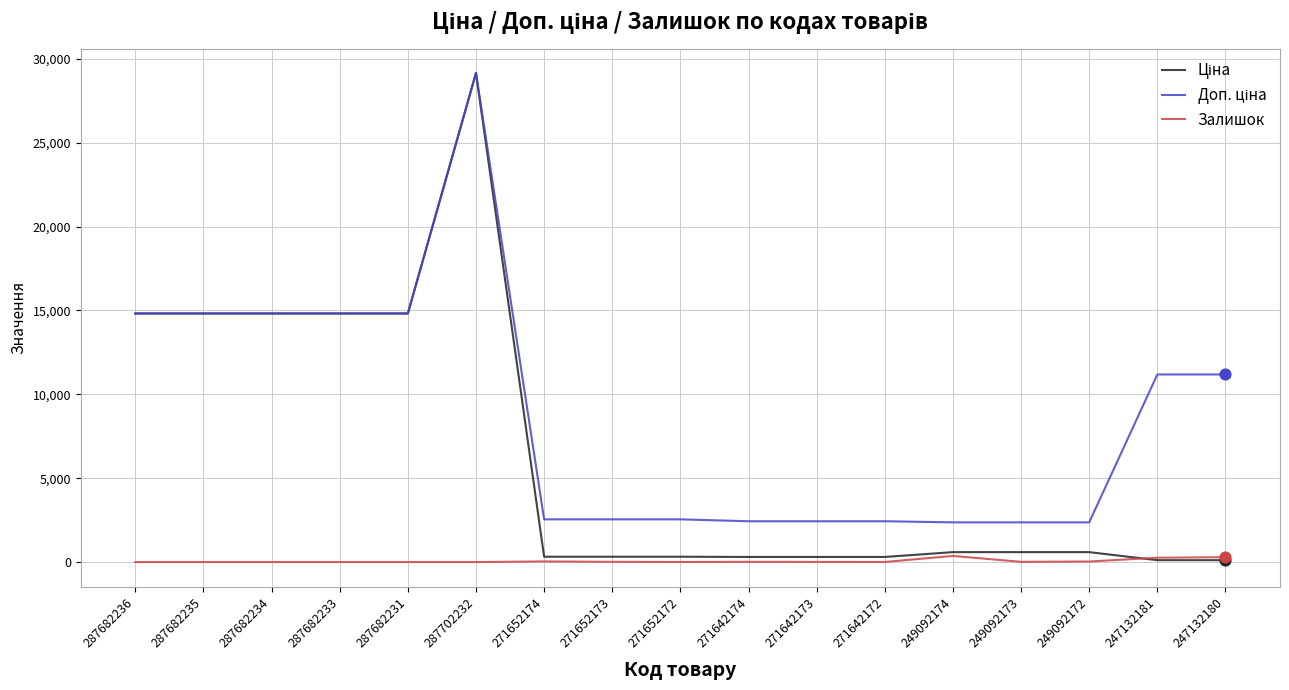

What is the total value across all series at 287682231?

29635.2